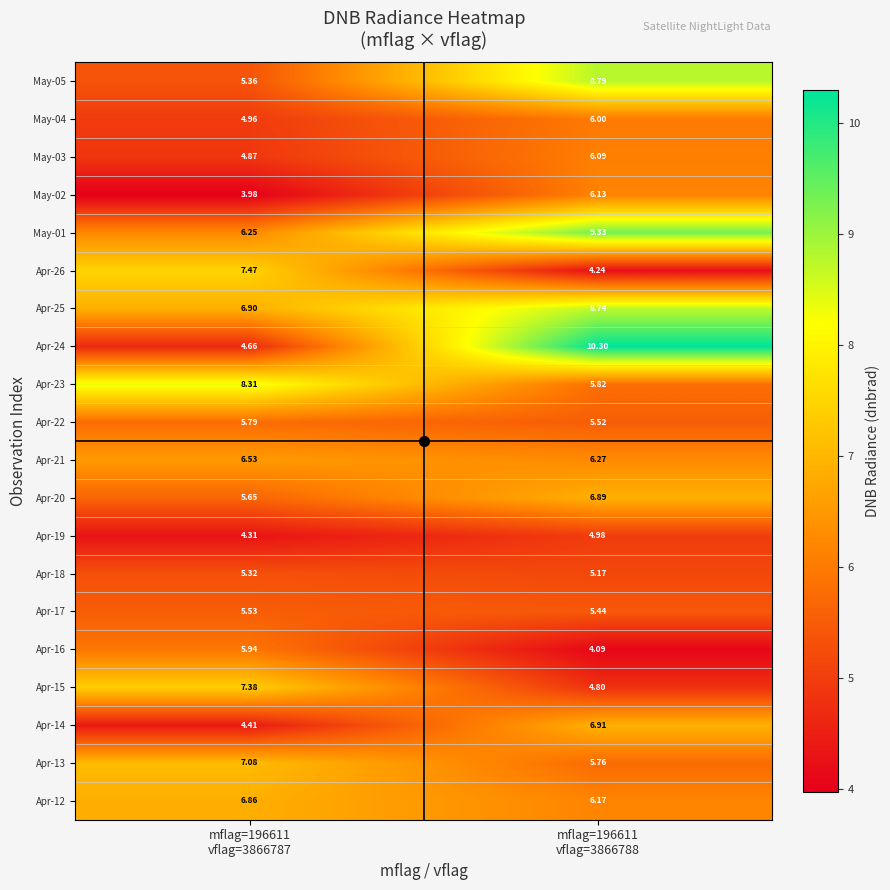

At how many categories does at least one series exceed 7?

2